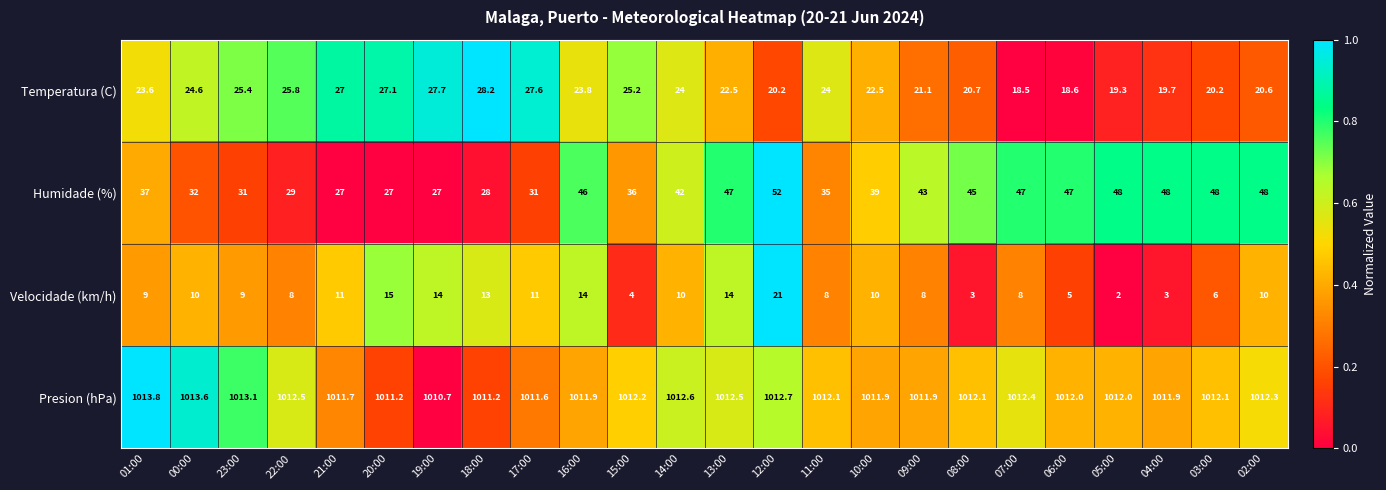

What is the sum of all Velocidade (km/h) values?

226.0